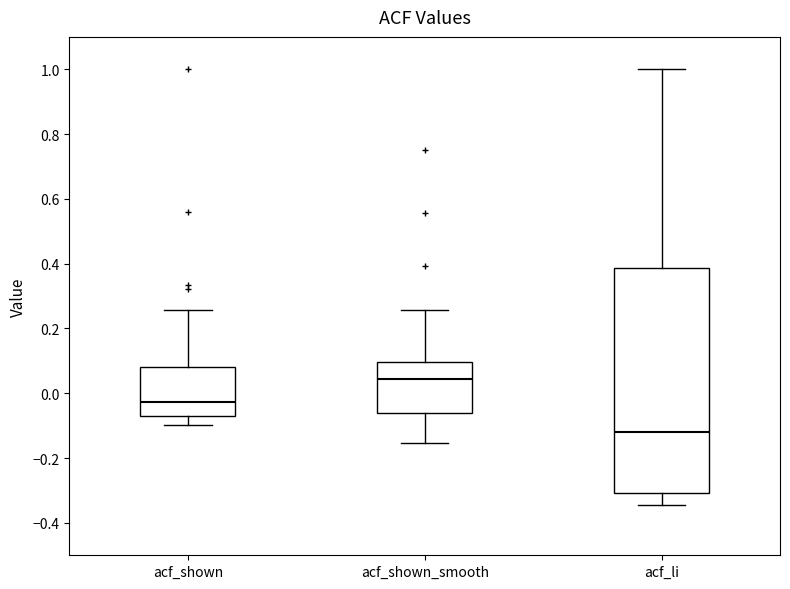

Reading left to right, read every box against the y-axis: the position of its median line, the range the box covers, and the ends of its whiskers. The values are not printed on the chart, so give them approximately, as read against the axis.

acf_shown: median -0.02, box -0.06 to 0.08, whiskers -0.10 to 0.26
acf_shown_smooth: median 0.04, box -0.06 to 0.10, whiskers -0.16 to 0.26
acf_li: median -0.12, box -0.30 to 0.38, whiskers -0.34 to 1.00